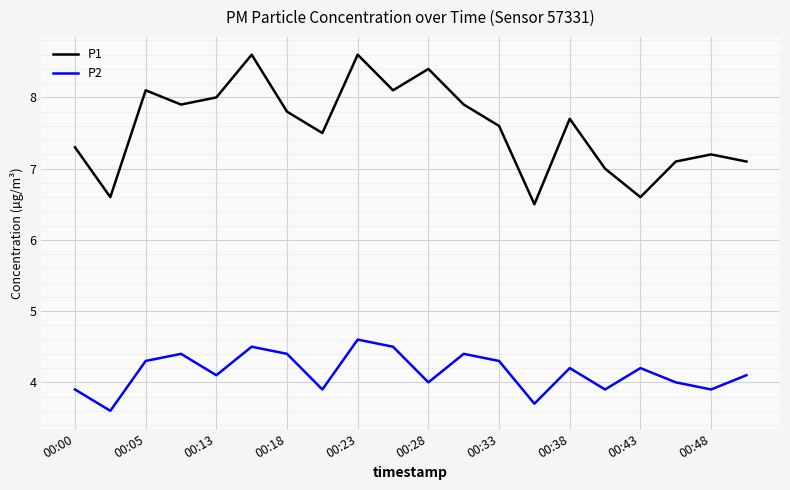

How many interior local peaks does the P1 series have?

6